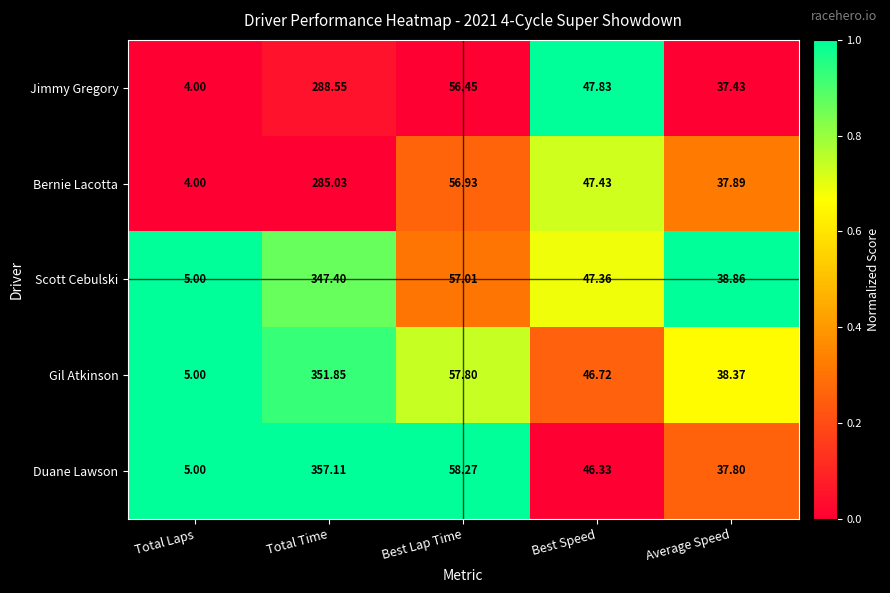

Where is Duane Lawson nearest to the value 181?

Best Lap Time